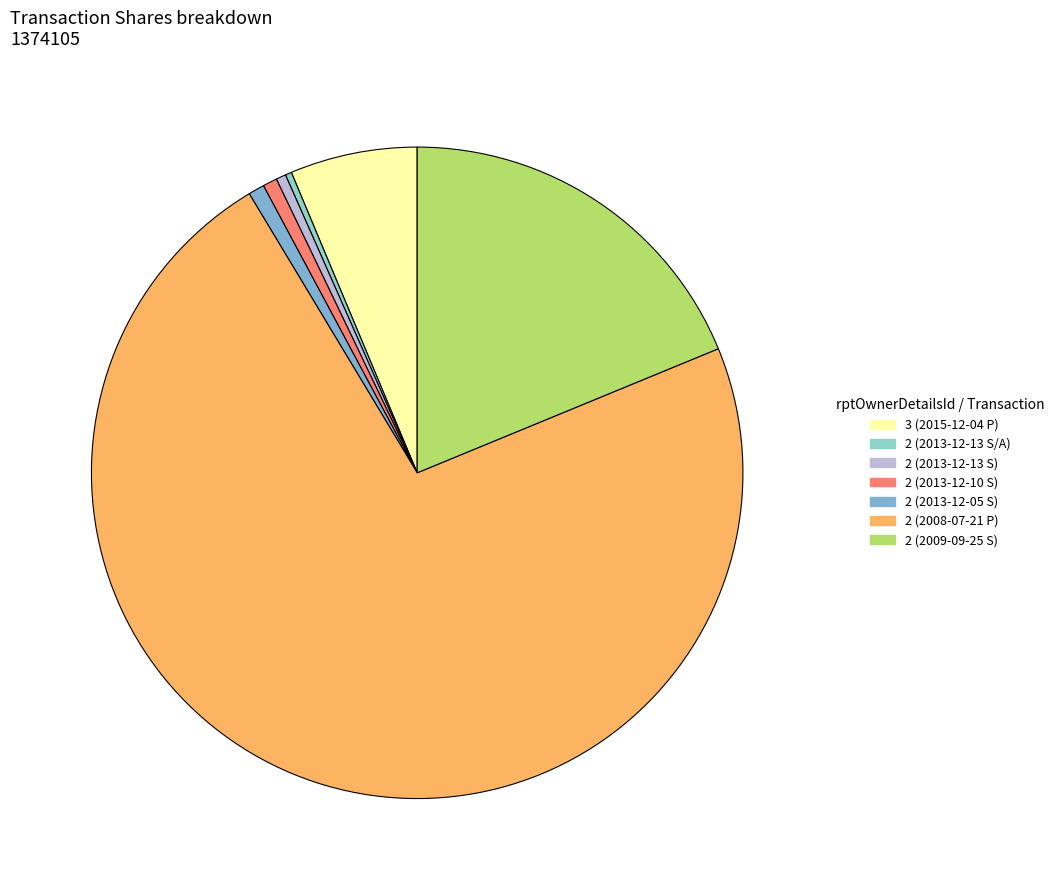

To the nearest percent, what is the difference between the 2 (2013-12-05 S) and 3 (2015-12-04 P) slice percentages?

6%